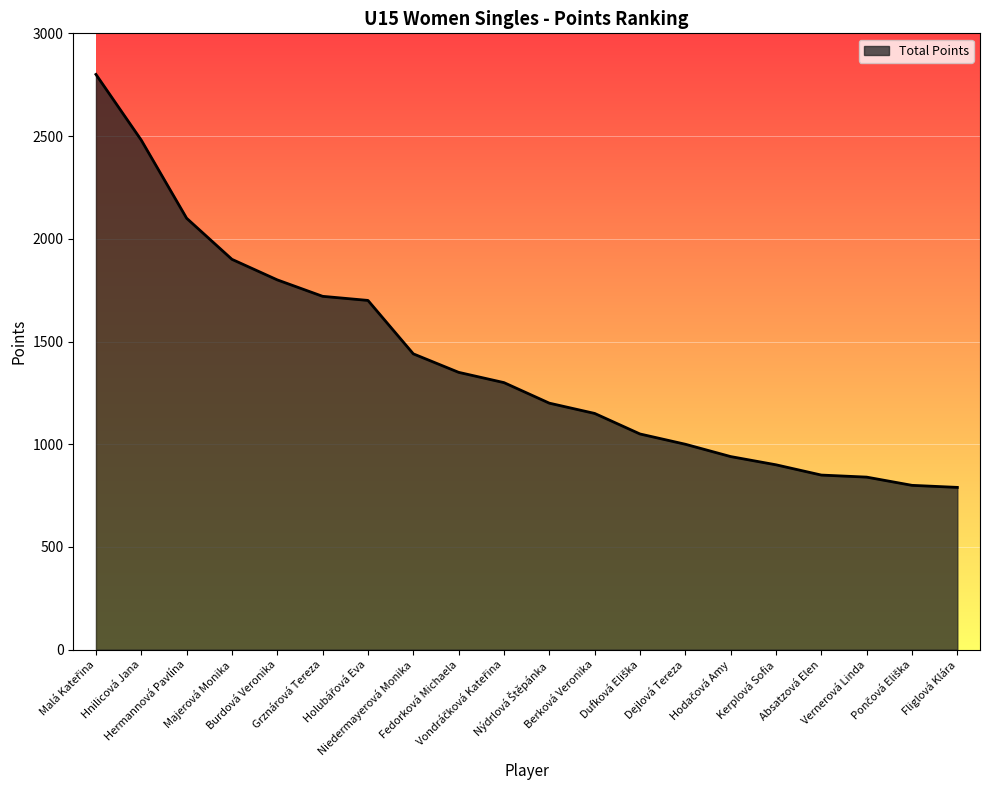

What is the difference between the maximum and minimum values?

2010